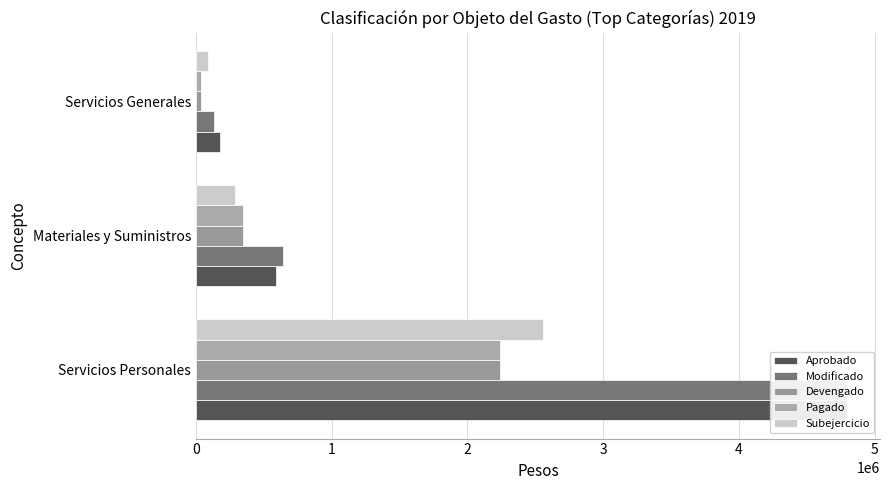

Count the number of categories in the chart.

3